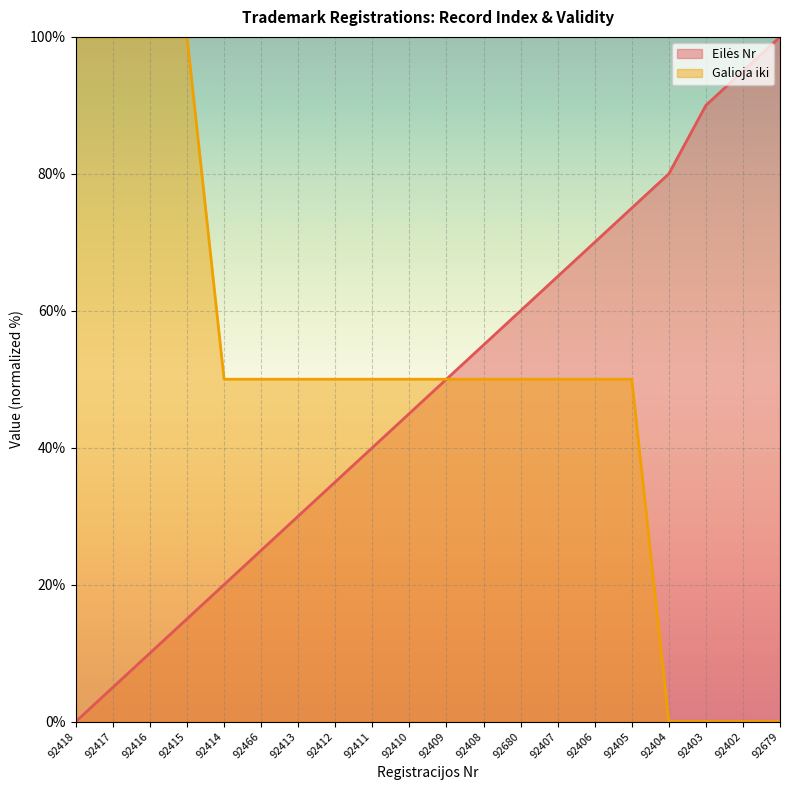

What is the total value across all series at 92415?

115.0